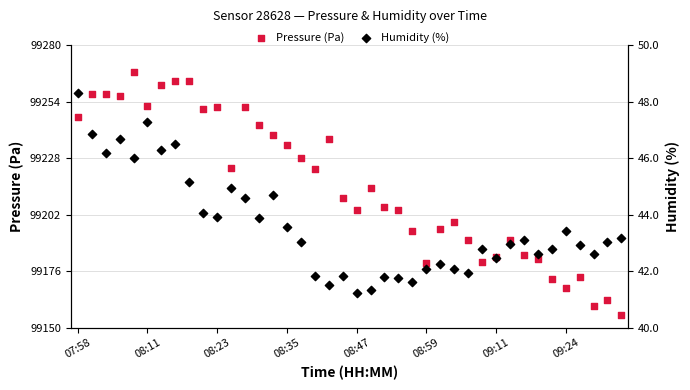

At how many categories does at least one series exceed 11014?

40